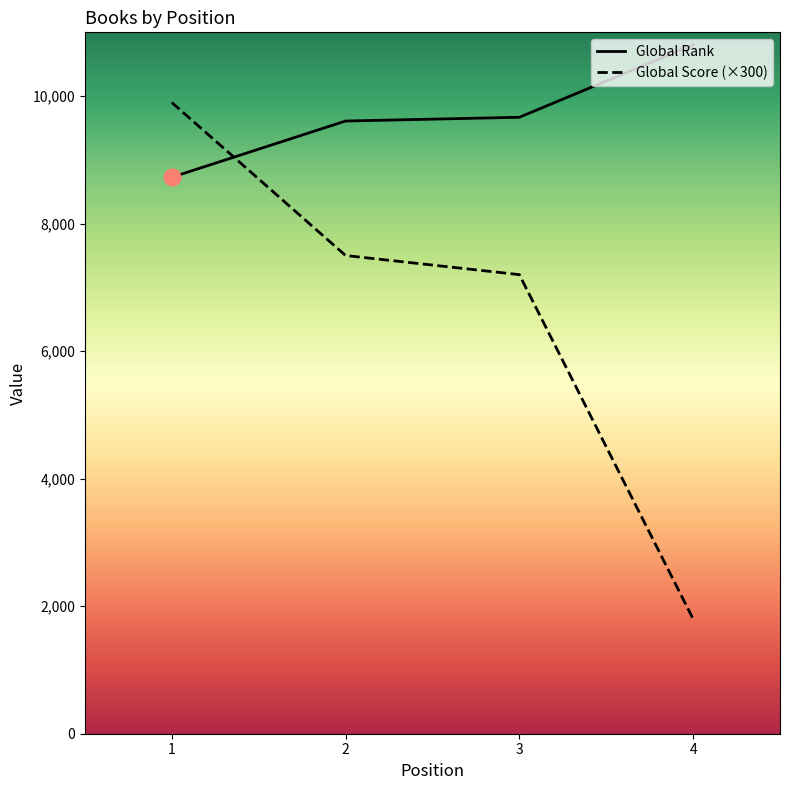

List the labels in order of Global Rank value, largest first.

4, 3, 2, 1